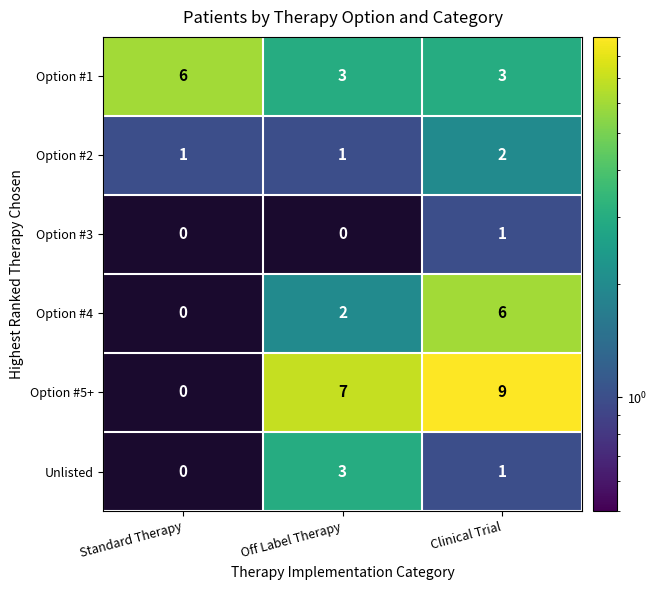

Read the Option #1 value at Clinical Trial.

3